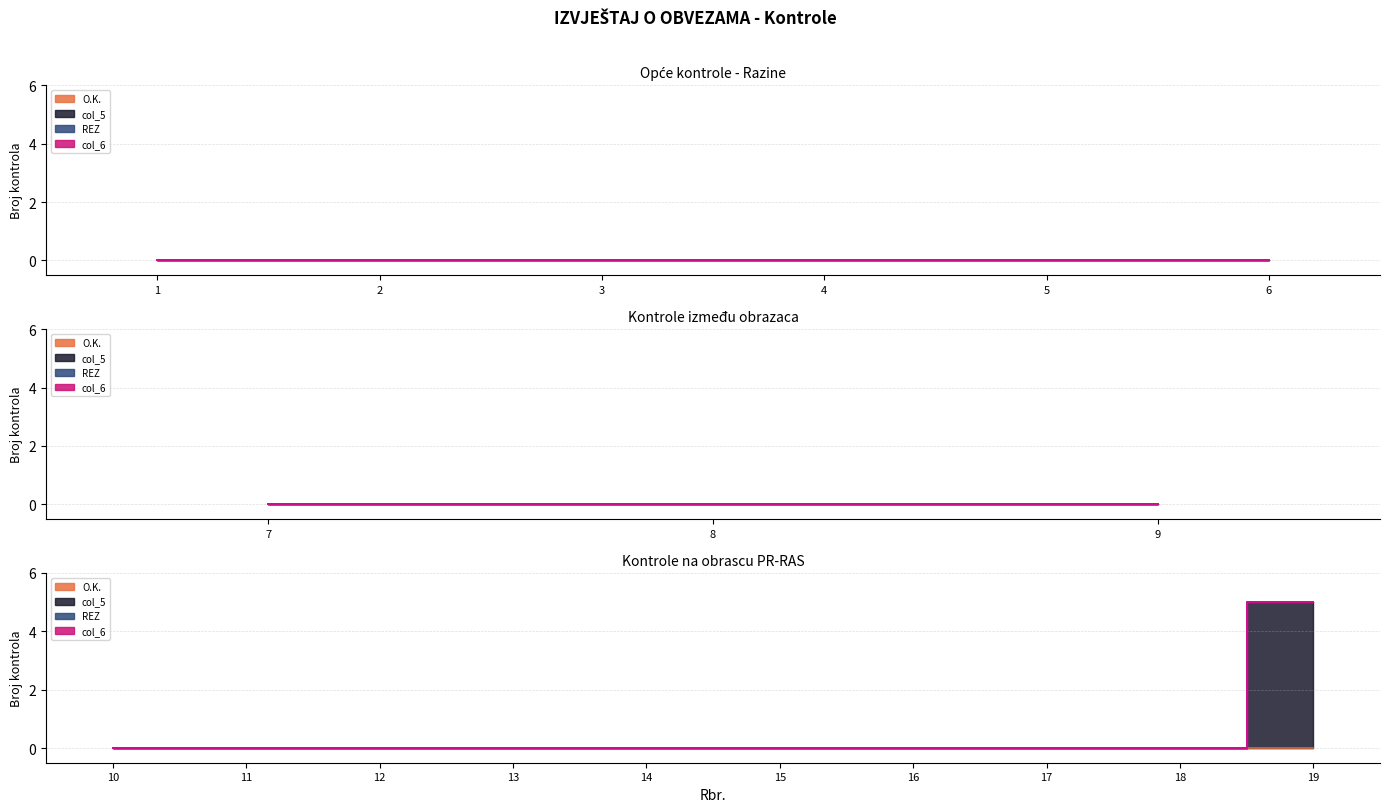

Reading left to right, list all the values displayed in this chart.

O.K.: 0	0	0	0	0	0	0	0	0	0	0	0	0	0	0	0	0	0	0
col_5: 0	0	0	0	0	0	0	0	0	0	0	0	0	0	0	0	0	0	5
REZ: 0	0	0	0	0	0	0	0	0	0	0	0	0	0	0	0	0	0	0
col_6: 0	0	0	0	0	0	0	0	0	0	0	0	0	0	0	0	0	0	0